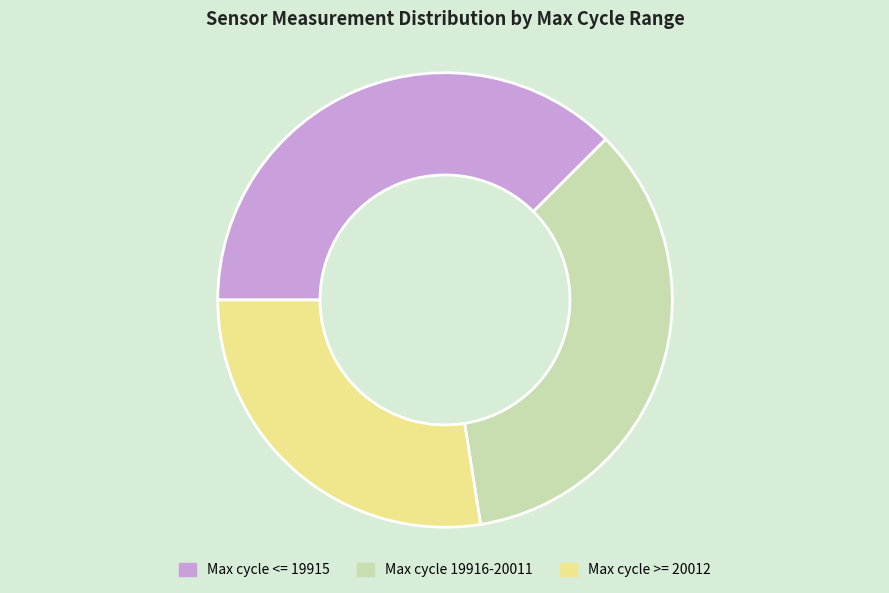

Which has a higher value, Max cycle 19916-20011 or Max cycle <= 19915?

Max cycle <= 19915